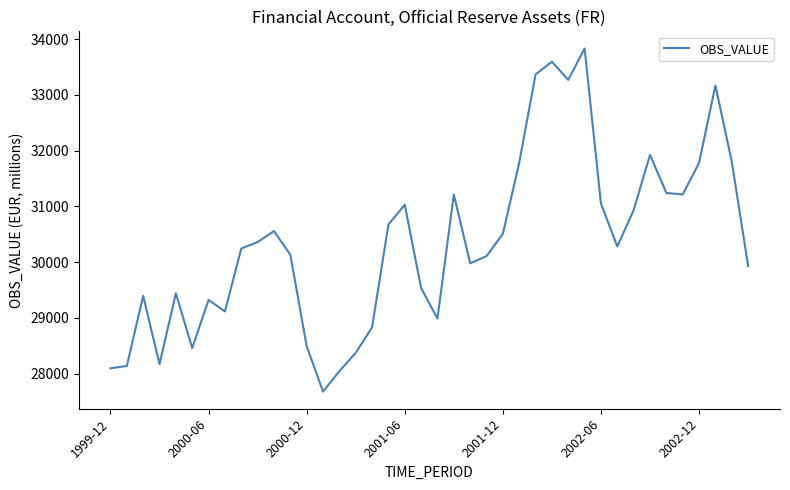

What is the smallest value displayed?

27678.1